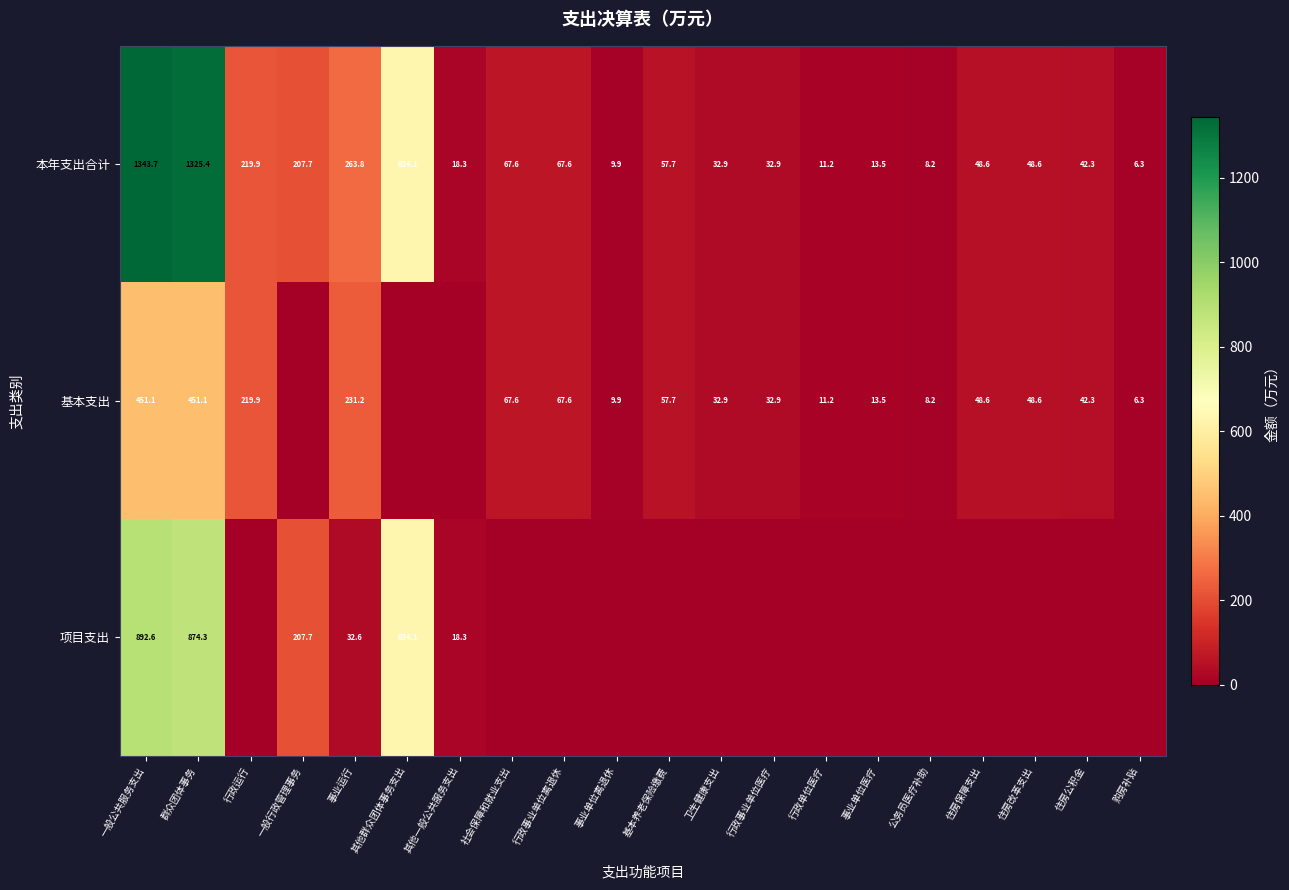

Is the value of 项目支出 at 群众团体事务 greater than the value of 基本支出 at 事业运行?

Yes